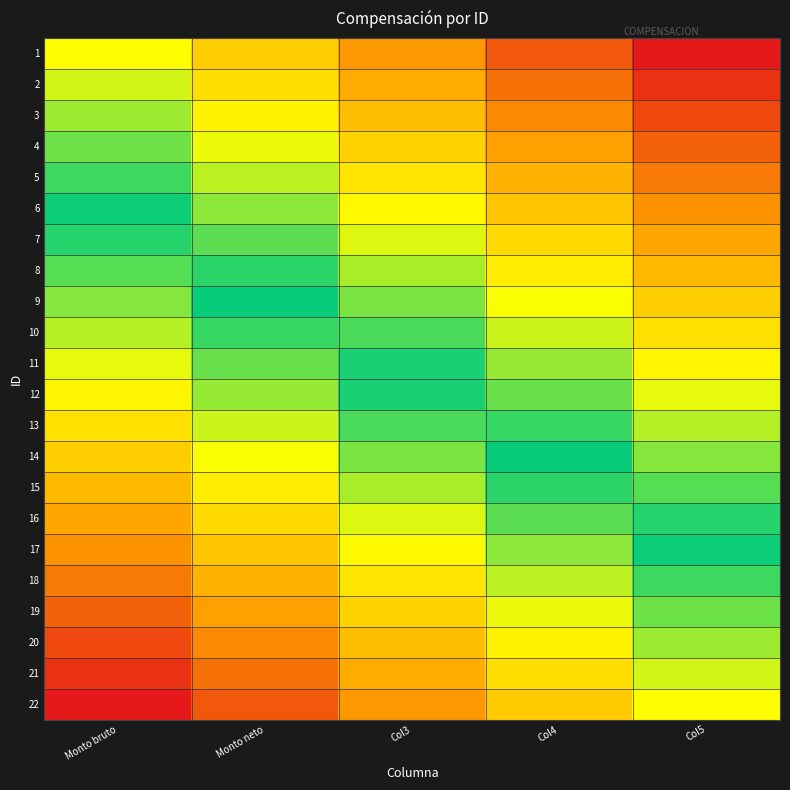

Reading right to left, transcribe all the data shown in this chart.

1: Col5=-0.5	Col4=-0.4	Col3=-0.2	Monto neto=-0.1	Monto bruto=0.0
2: Col5=-0.5	Col4=-0.3	Col3=-0.2	Monto neto=-0.1	Monto bruto=0.0
3: Col5=-0.4	Col4=-0.3	Col3=-0.2	Monto neto=-0.0	Monto bruto=0.1
4: Col5=-0.4	Col4=-0.2	Col3=-0.1	Monto neto=0.0	Monto bruto=0.1
5: Col5=-0.3	Col4=-0.2	Col3=-0.1	Monto neto=0.1	Monto bruto=0.2
6: Col5=-0.3	Col4=-0.1	Col3=-0.0	Monto neto=0.1	Monto bruto=0.2
7: Col5=-0.2	Col4=-0.1	Col3=0.0	Monto neto=0.2	Monto bruto=0.3
8: Col5=-0.2	Col4=-0.0	Col3=0.1	Monto neto=0.2	Monto bruto=0.3
9: Col5=-0.1	Col4=0.0	Col3=0.1	Monto neto=0.3	Monto bruto=0.4
10: Col5=-0.1	Col4=0.1	Col3=0.2	Monto neto=0.3	Monto bruto=0.4
11: Col5=-0.0	Col4=0.1	Col3=0.2	Monto neto=0.4	Monto bruto=0.5
12: Col5=0.0	Col4=0.1	Col3=0.3	Monto neto=0.4	Monto bruto=0.5
13: Col5=0.1	Col4=0.2	Col3=0.3	Monto neto=0.4	Monto bruto=0.6
14: Col5=0.1	Col4=0.2	Col3=0.4	Monto neto=0.5	Monto bruto=0.6
15: Col5=0.2	Col4=0.3	Col3=0.4	Monto neto=0.5	Monto bruto=0.7
16: Col5=0.2	Col4=0.3	Col3=0.5	Monto neto=0.6	Monto bruto=0.7
17: Col5=0.3	Col4=0.4	Col3=0.5	Monto neto=0.6	Monto bruto=0.8
18: Col5=0.3	Col4=0.4	Col3=0.6	Monto neto=0.7	Monto bruto=0.8
19: Col5=0.4	Col4=0.5	Col3=0.6	Monto neto=0.7	Monto bruto=0.9
20: Col5=0.4	Col4=0.5	Col3=0.7	Monto neto=0.8	Monto bruto=0.9
21: Col5=0.5	Col4=0.6	Col3=0.7	Monto neto=0.8	Monto bruto=1.0
22: Col5=0.5	Col4=0.6	Col3=0.8	Monto neto=0.9	Monto bruto=1.0